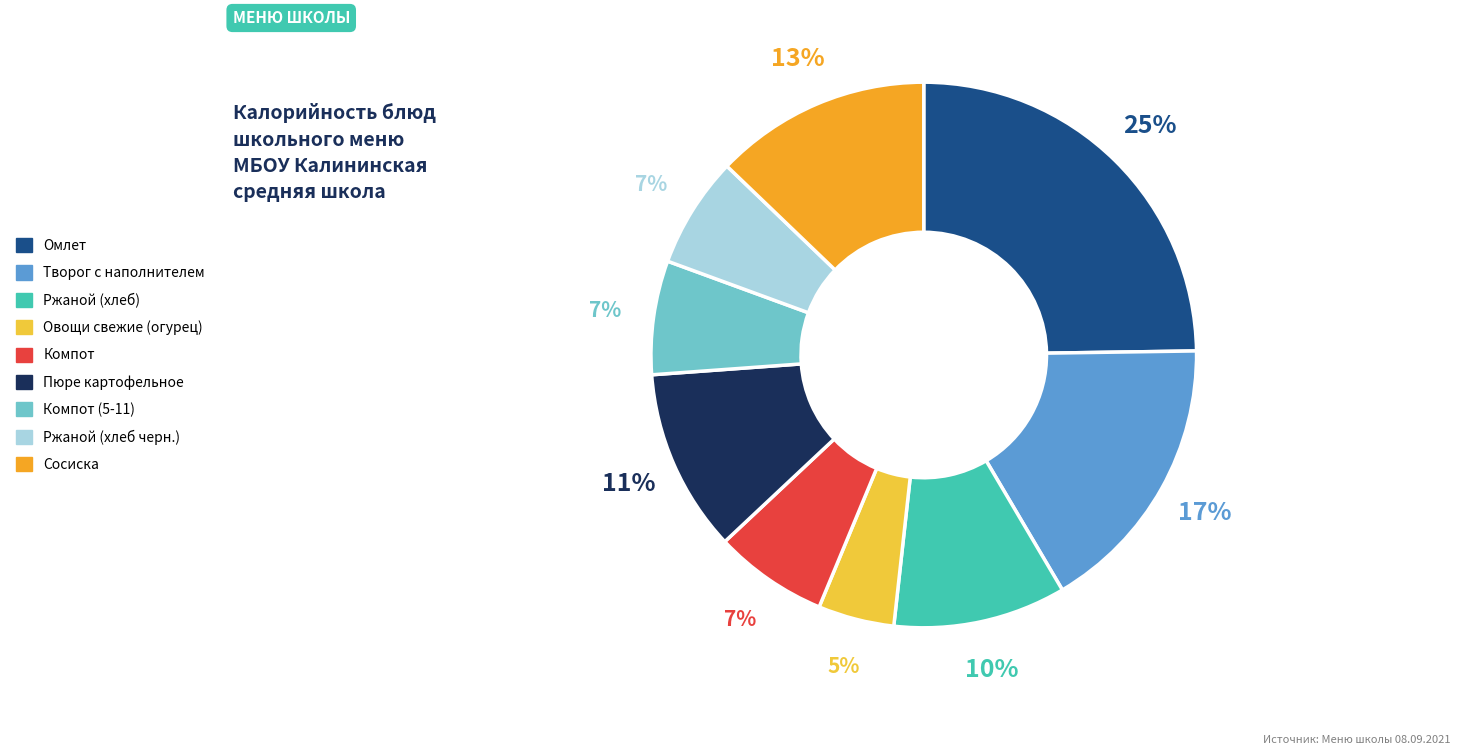

To the nearest percent, what is the difference between the Ржаной (хлеб черн.) and Творог с наполнителем slice percentages?

10%